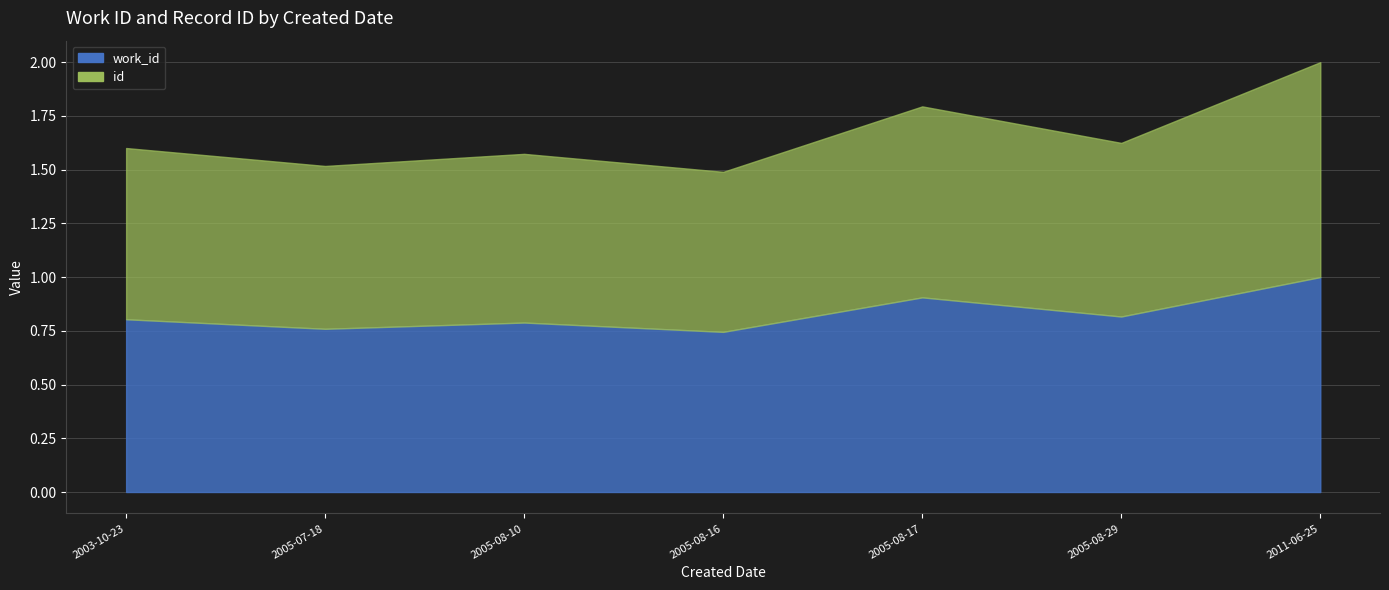

What is the approximate value of work_id at 2005-08-29?

0.8